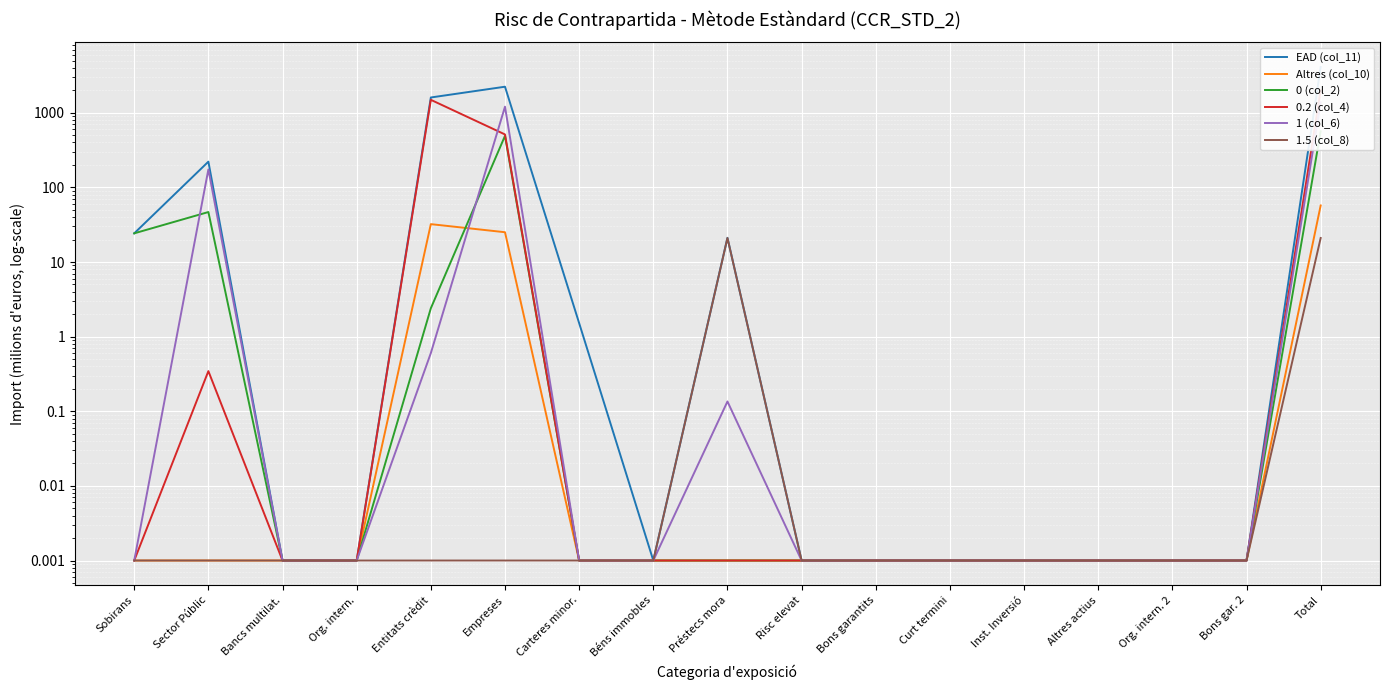

What is the value of the EAD (col_11) point at the 7th from the left?

1.5